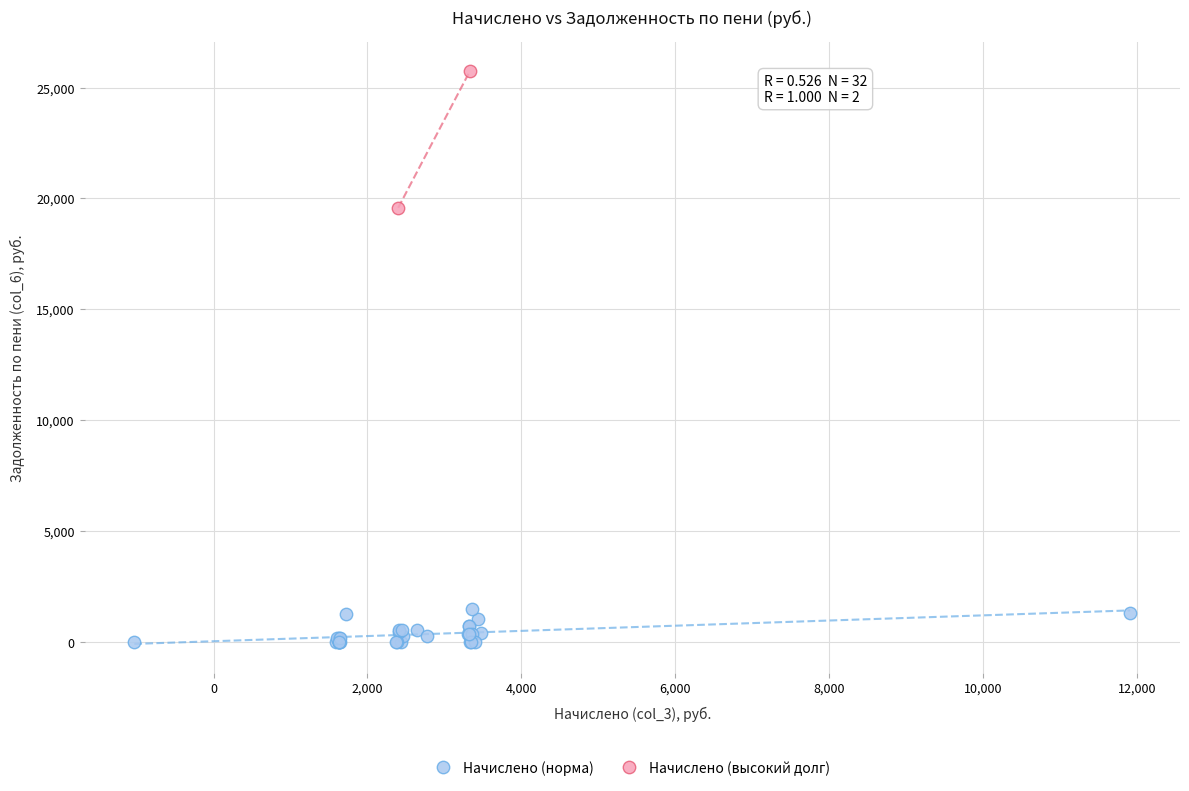

Which series reaches the maximum Y coordinate?

Начислено (высокий долг)